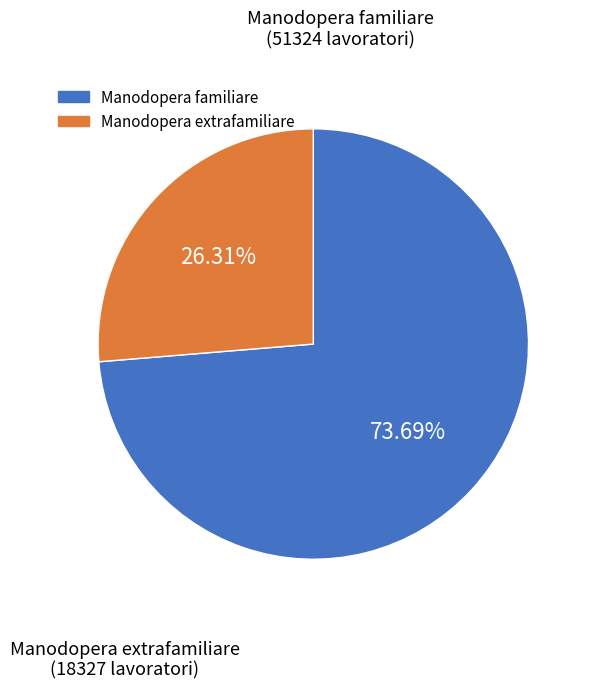

Is there any slice that represents more than half of the pie?

Yes